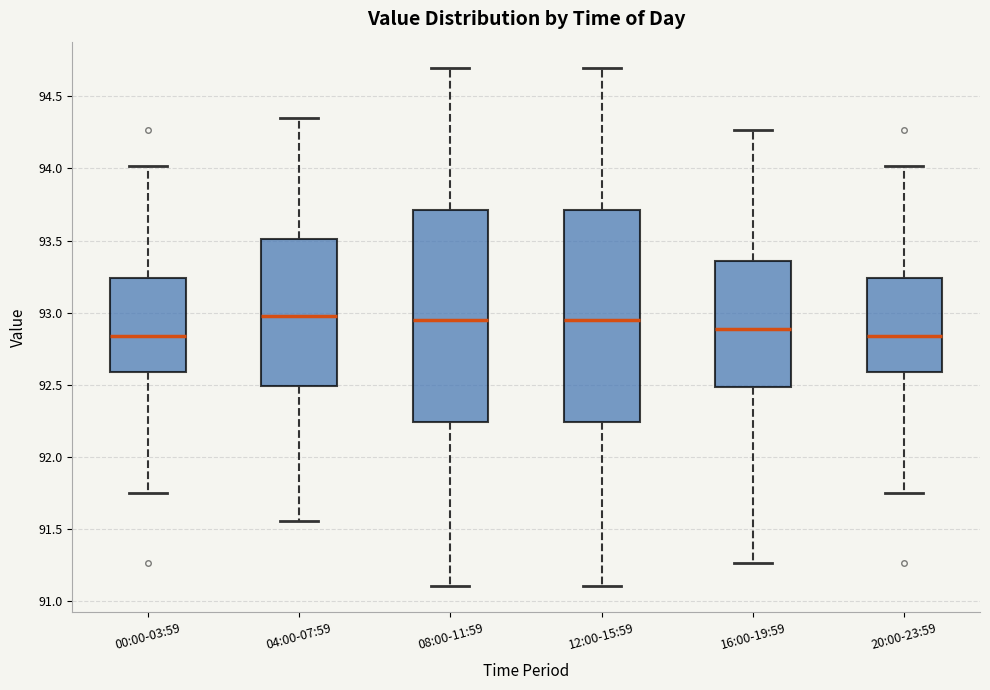

Reading left to right, read every box against the y-axis: the position of its median line, the range the box covers, and the ends of its whiskers. The values are not printed on the chart, so give them approximately, as read against the axis.

00:00-03:59: median 92.85, box 92.60 to 93.25, whiskers 91.75 to 94.00
04:00-07:59: median 93.00, box 92.50 to 93.50, whiskers 91.55 to 94.35
08:00-11:59: median 92.95, box 92.25 to 93.70, whiskers 91.10 to 94.70
12:00-15:59: median 92.95, box 92.25 to 93.70, whiskers 91.10 to 94.70
16:00-19:59: median 92.90, box 92.50 to 93.35, whiskers 91.25 to 94.25
20:00-23:59: median 92.85, box 92.60 to 93.25, whiskers 91.75 to 94.00